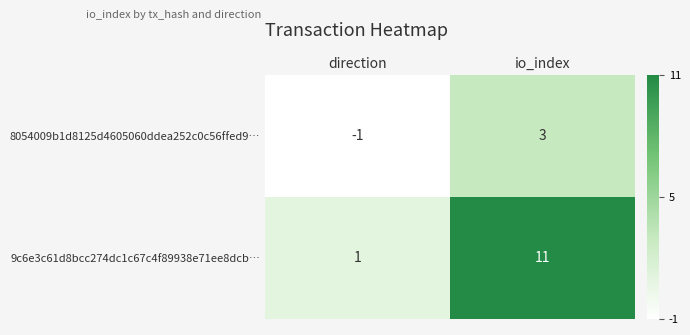

Reading left to right, extract all data points from this chart.

8054009b1d8125d4605060ddea252c0c56ffed9…: -1	3
9c6e3c61d8bcc274dc1c67c4f89938e71ee8dcb…: 1	11